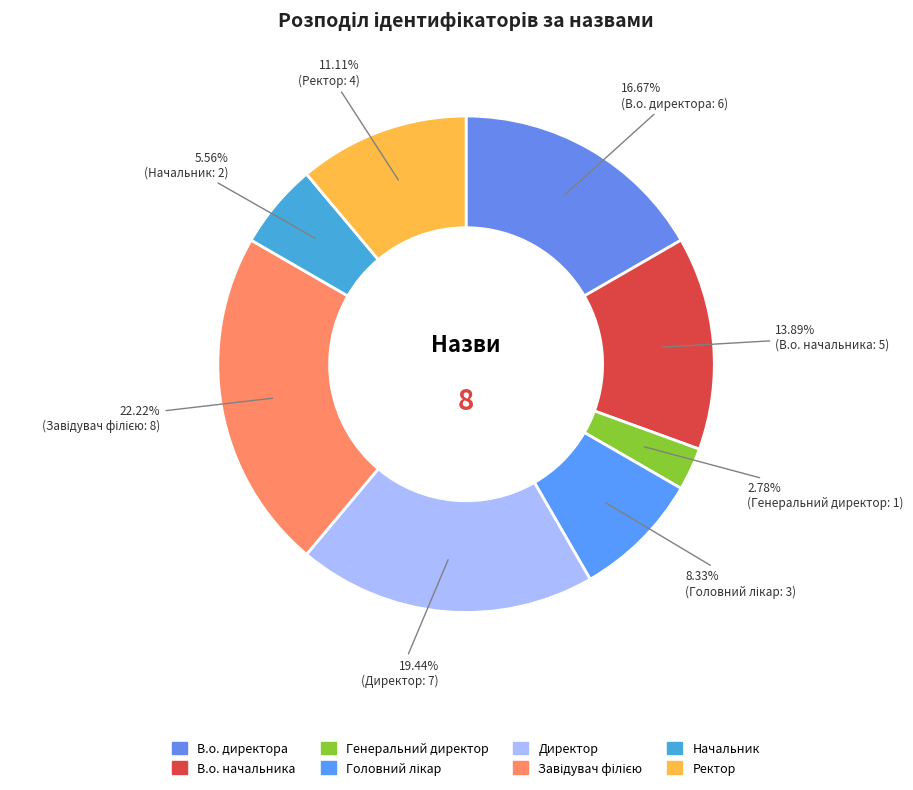

How many segments does this pie chart have?

8